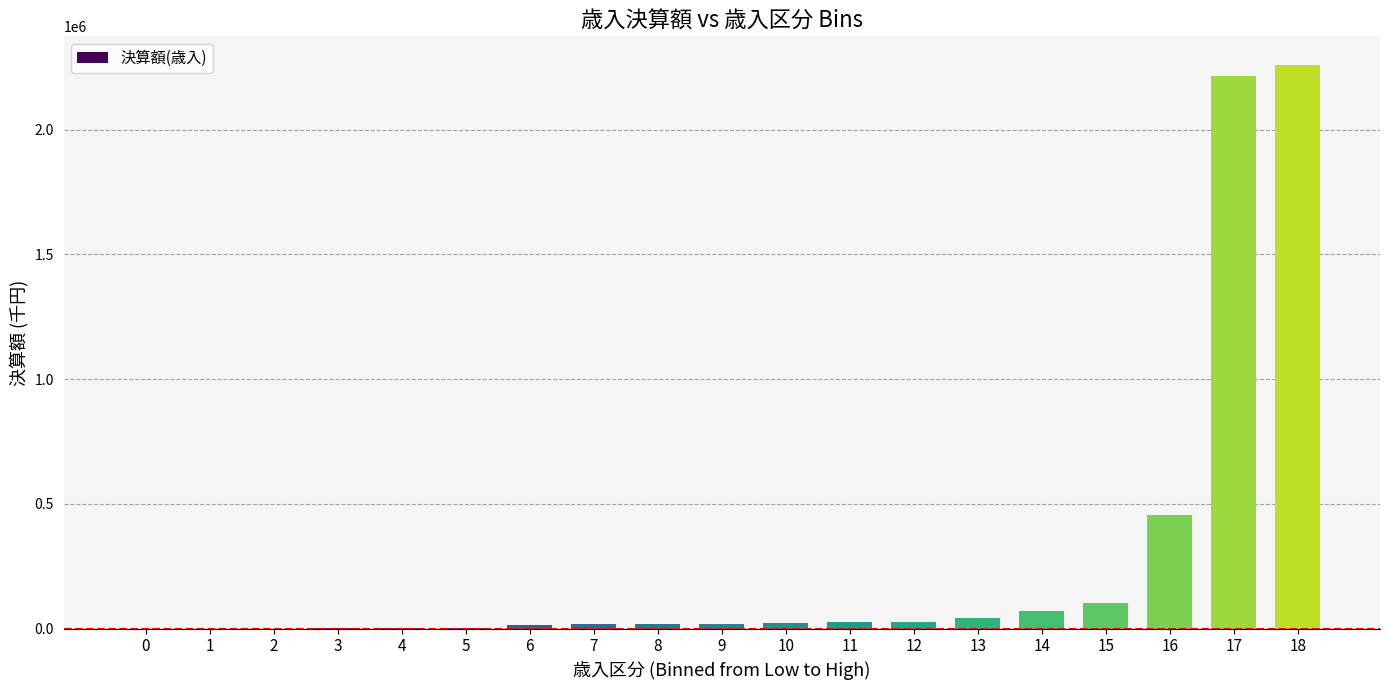

At which category does the chart reach its peak across all series?

18